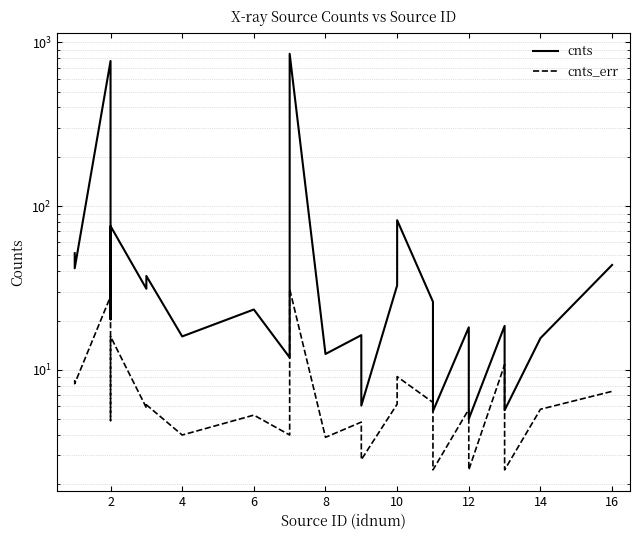

Which has a higher value, 2 or 16?

16